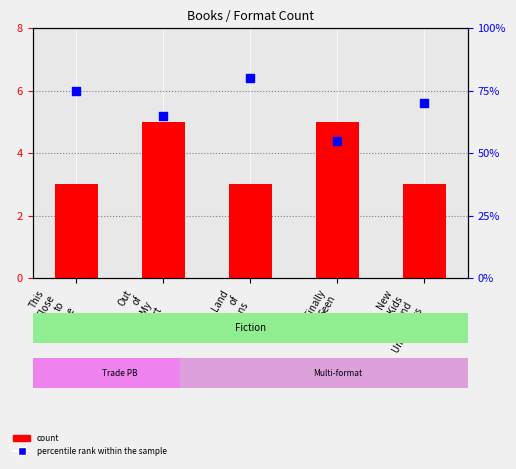

Is the value of count at Finally
Seen greater than the value of percentile rank within the sample at Finally
Seen?

No